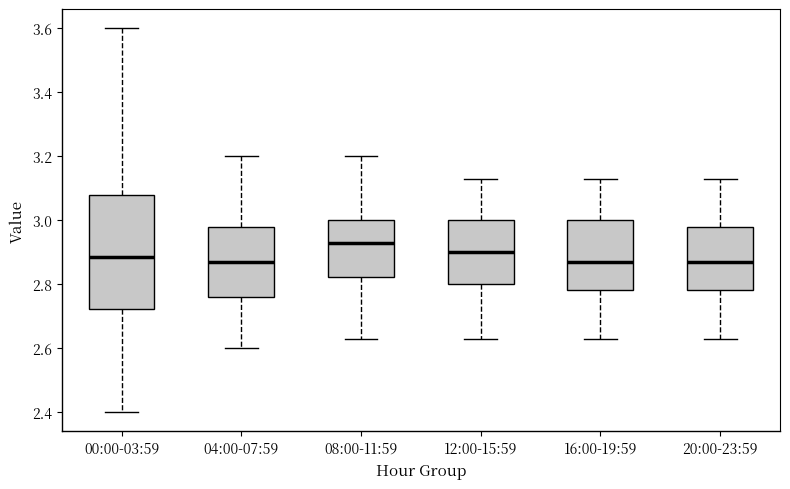

Reading left to right, transcribe this box plot: for each box, give where its median line is, the range the box spans, and where its two whiskers end, as read against the y-axis. The values are not printed on the chart, so give them approximately, as read against the axis.

00:00-03:59: median 2.88, box 2.72 to 3.08, whiskers 2.40 to 3.60
04:00-07:59: median 2.88, box 2.76 to 2.98, whiskers 2.60 to 3.20
08:00-11:59: median 2.94, box 2.82 to 3.00, whiskers 2.64 to 3.20
12:00-15:59: median 2.90, box 2.80 to 3.00, whiskers 2.64 to 3.14
16:00-19:59: median 2.88, box 2.78 to 3.00, whiskers 2.64 to 3.14
20:00-23:59: median 2.88, box 2.78 to 2.98, whiskers 2.64 to 3.14